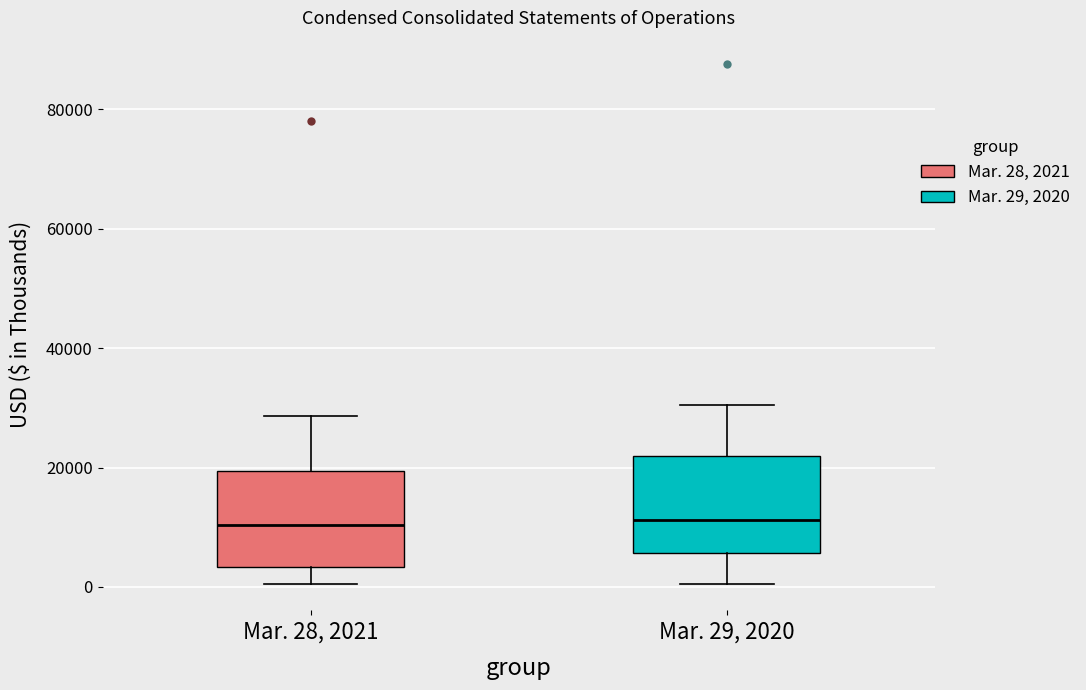

Reading left to right, transcribe this box plot: for each box, give where its median line is, the range the box spans, and where its two whiskers end, as read against the y-axis. The values are not printed on the chart, so give them approximately, as read against the axis.

Mar. 28, 2021: median 10000, box 4000 to 20000, whiskers 0 to 28000
Mar. 29, 2020: median 12000, box 6000 to 22000, whiskers 0 to 30000